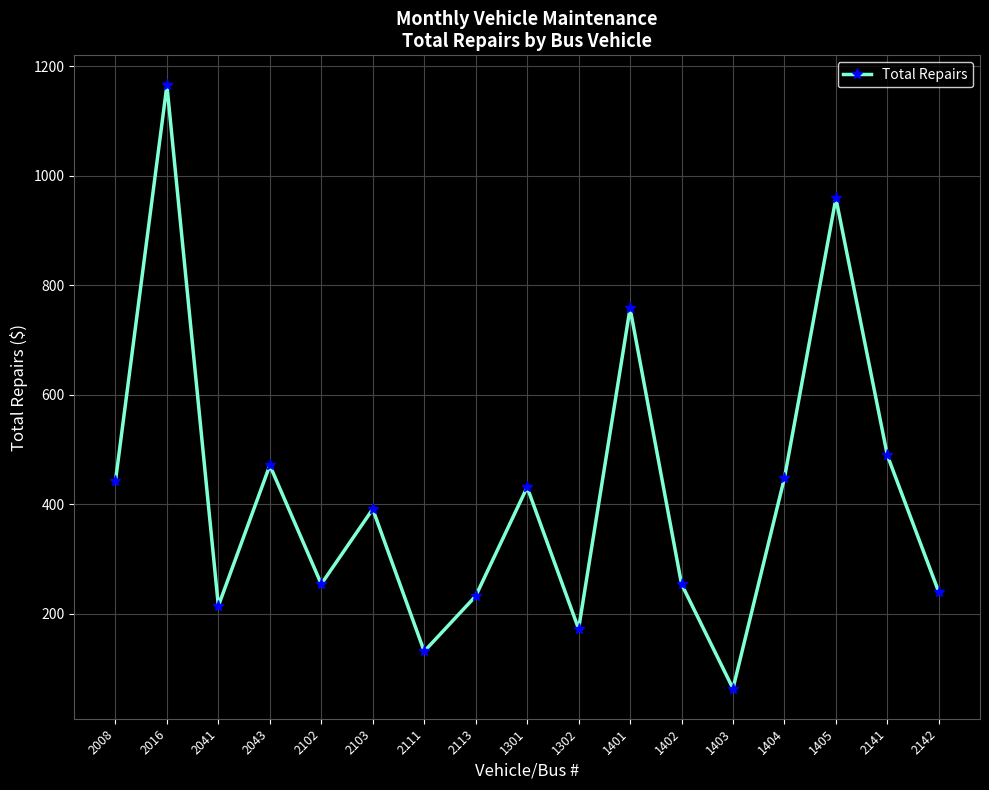

At which category does the chart reach its peak across all series?

2016